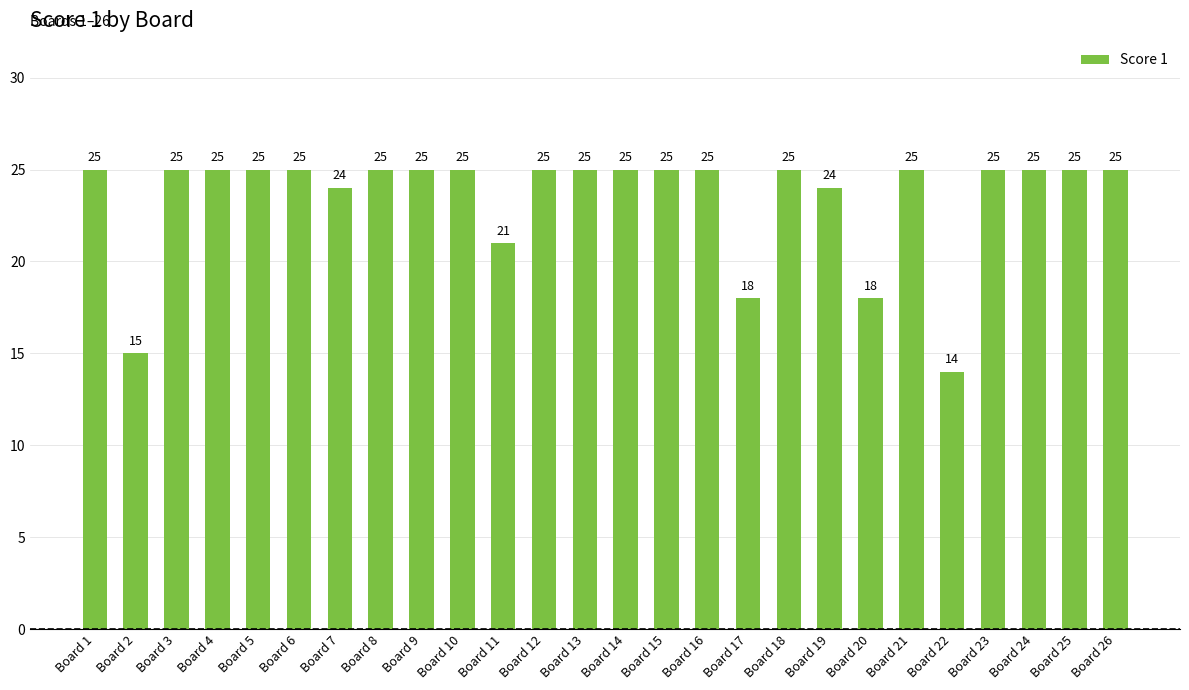

What is the minimum value shown in the chart?

14